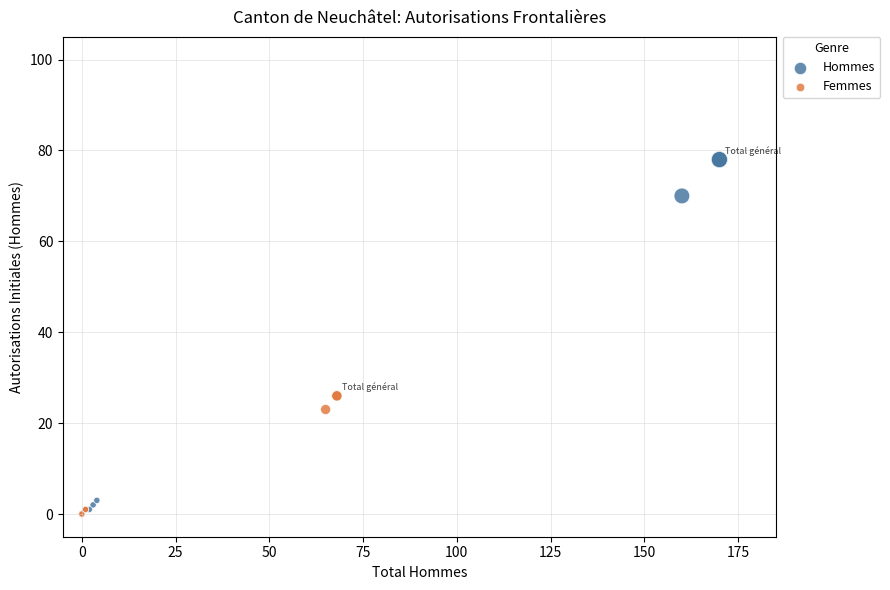

Which series contains the highest Y value?

Hommes